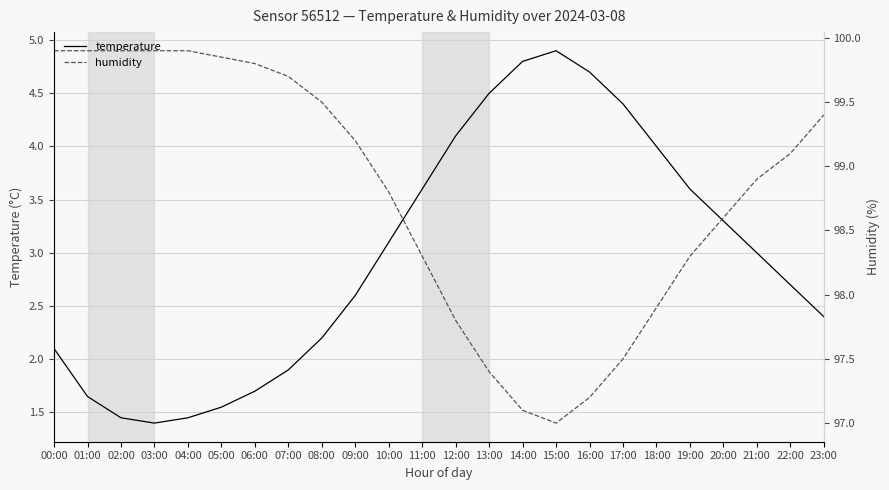

True or false: humidity and temperature cross at least once.

False